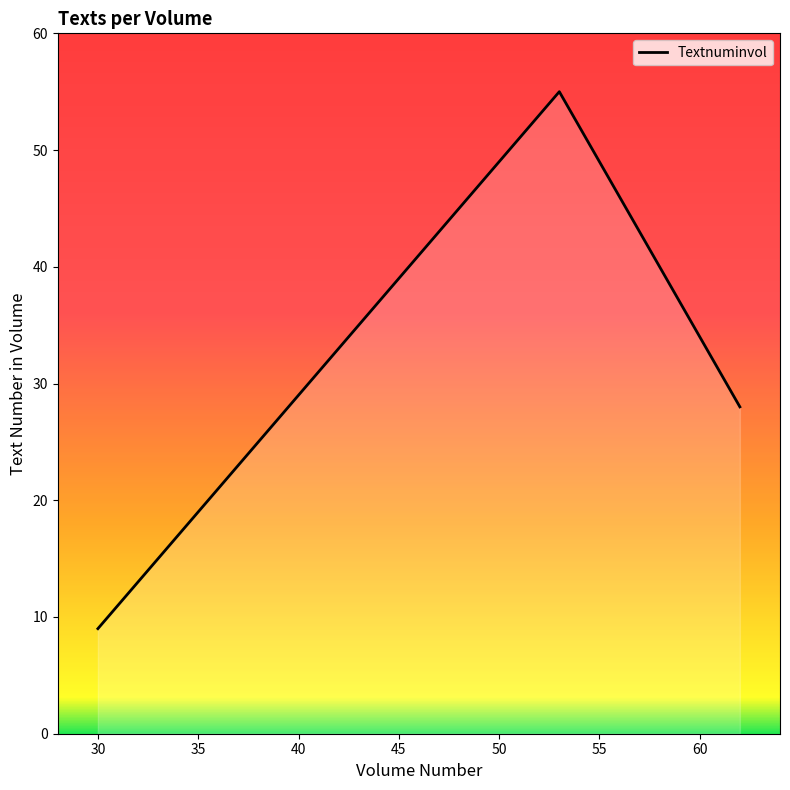

What is the smallest value displayed?

9